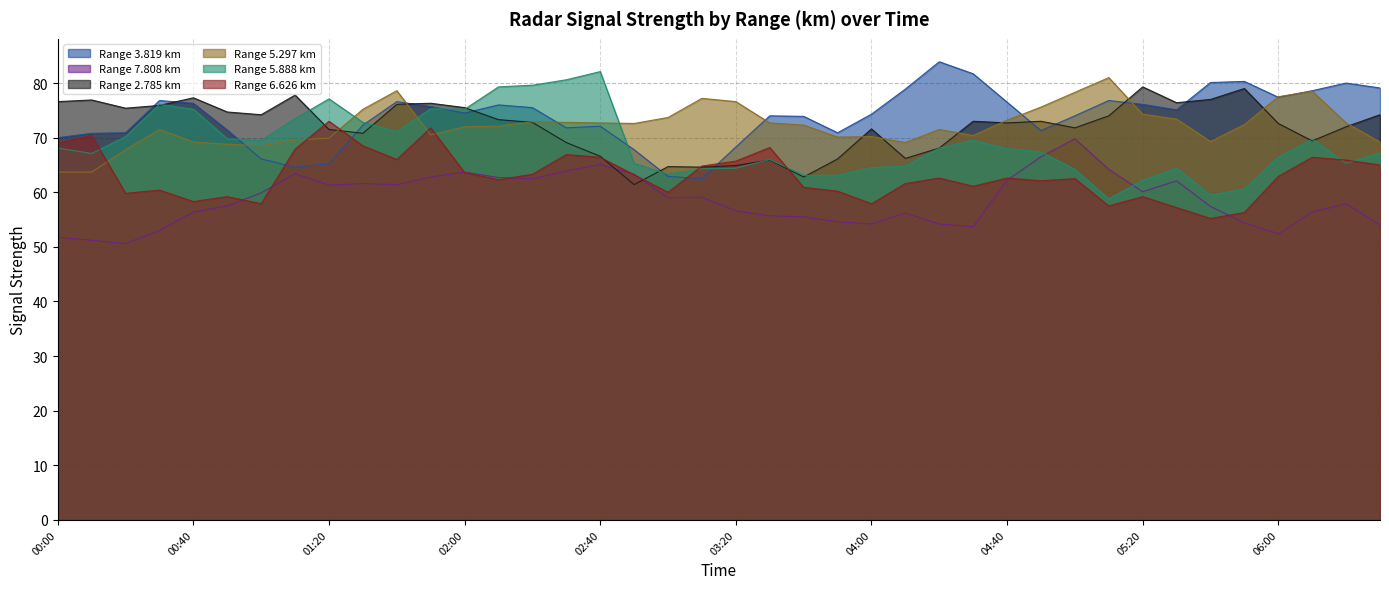

True or false: 3.819 has a value of 76.8 at 2005/04/30 05:10.

True